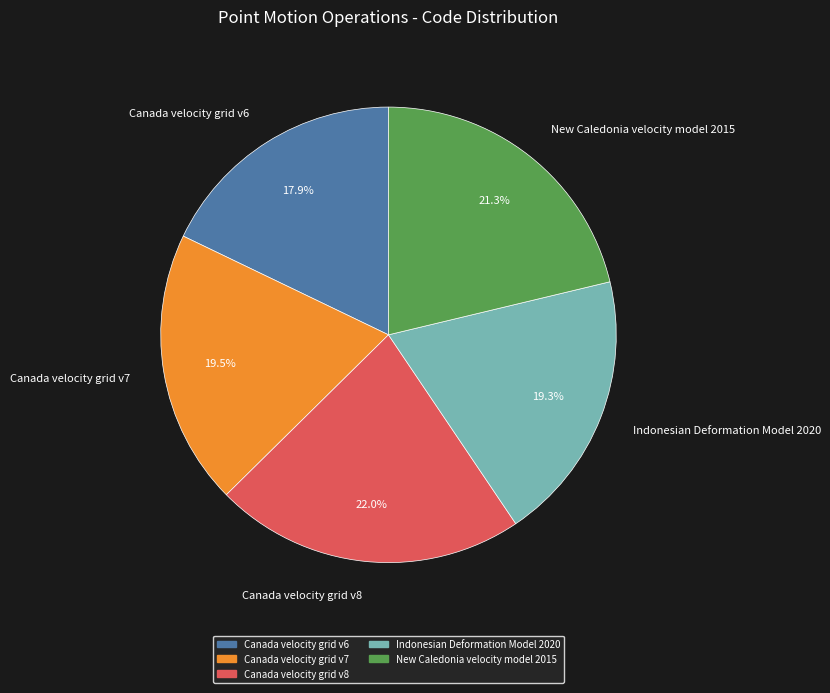

Which category has the smallest portion of the pie?

Canada velocity grid v6